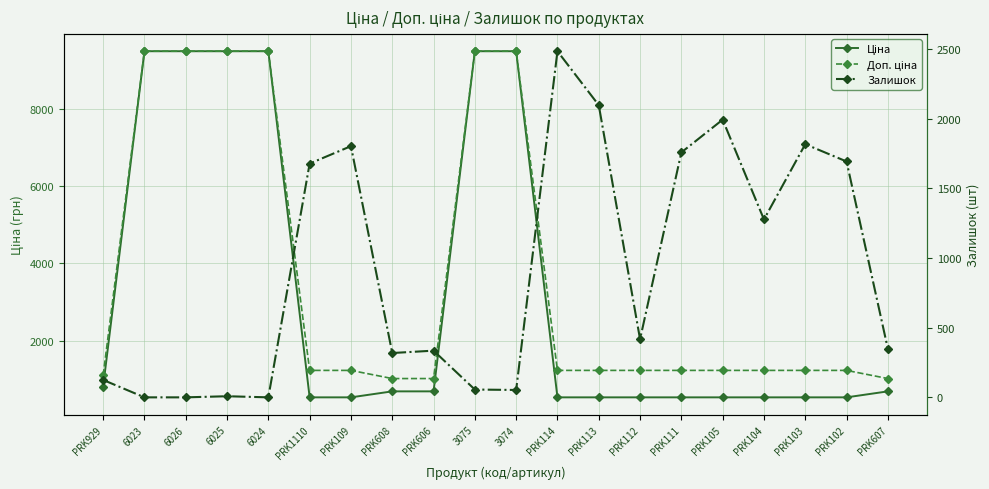

Where do Залишок and Ціна first cross each other?

6024 and PRK1110